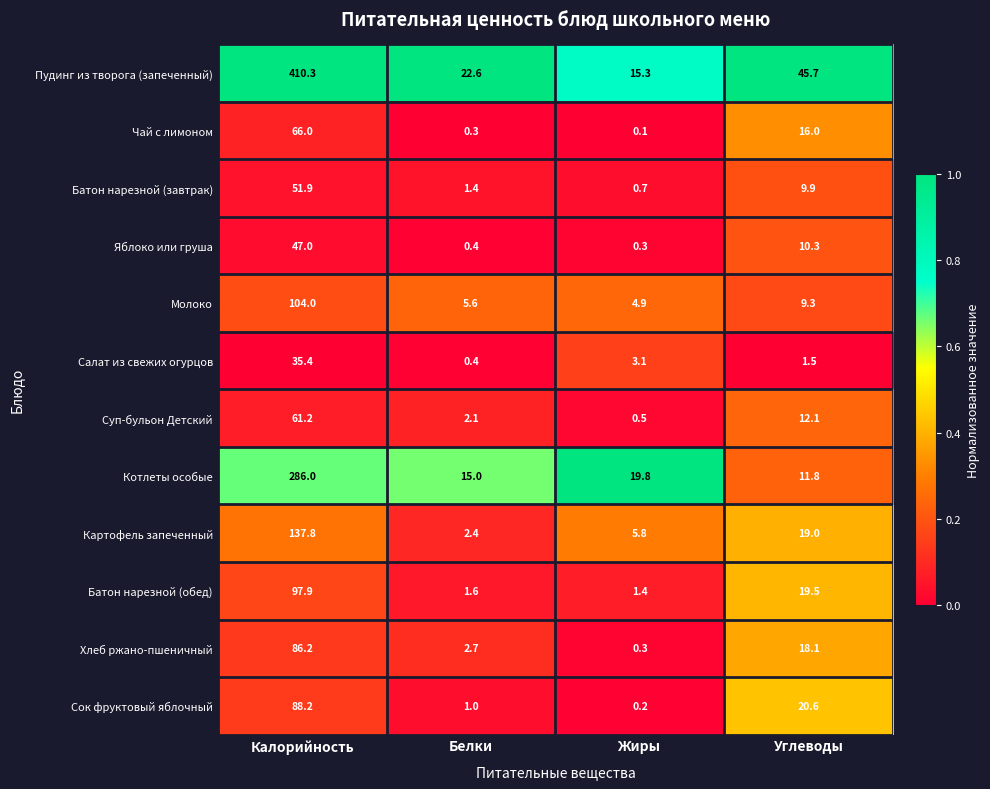

The value of Чай с лимоном at Калорийность is 41.4. True or false?

False